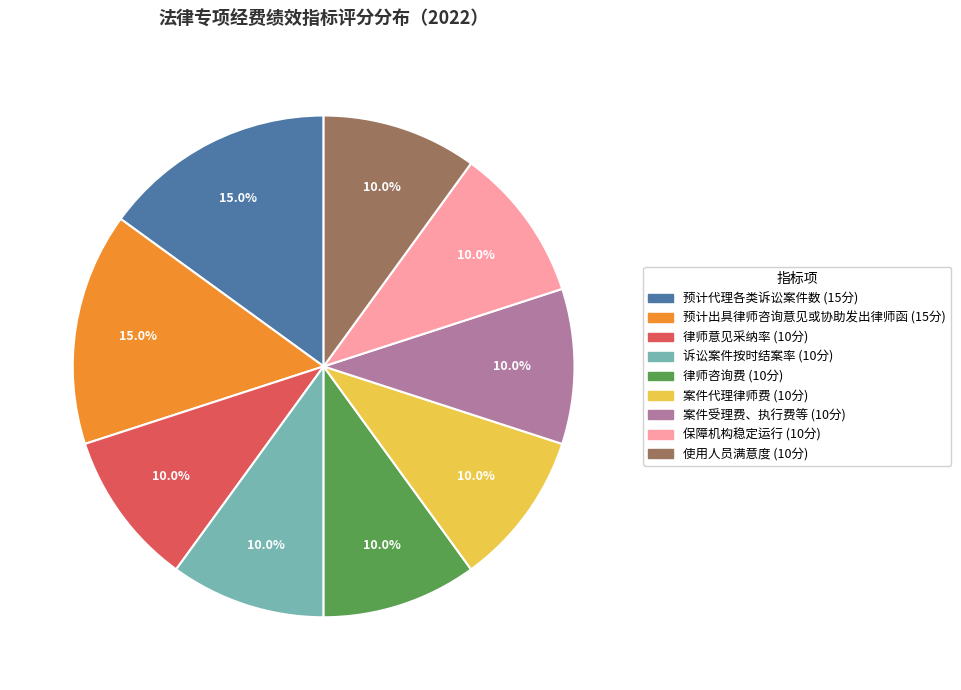

What percentage is the 保障机构稳定运行 slice, to the nearest percent?

10%